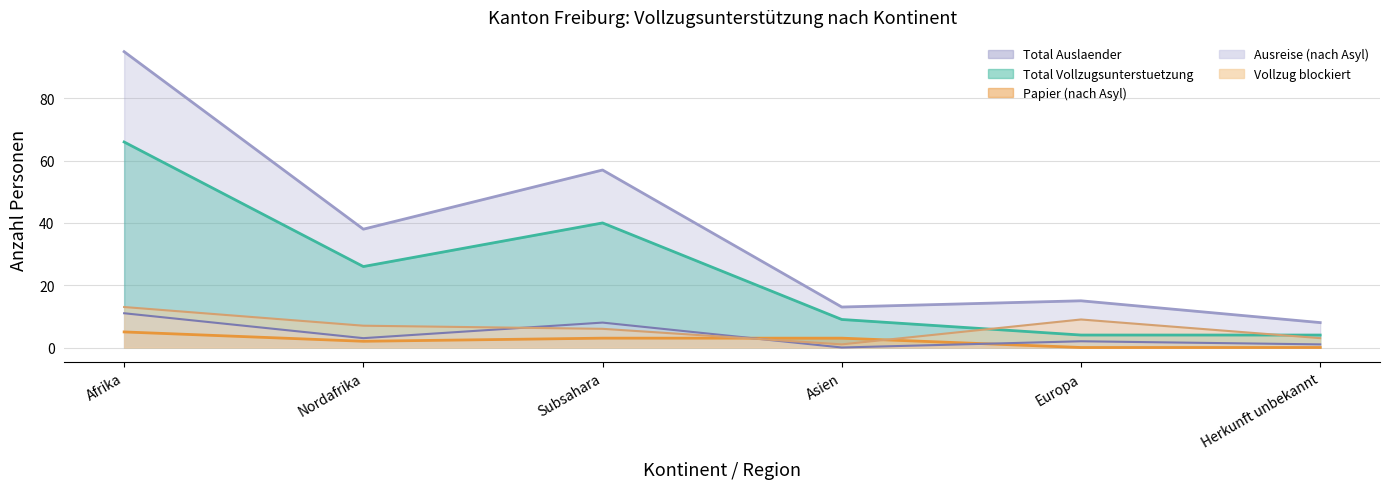

What are all the series names shown in the legend?

Total Auslaender, Total Vollzugsunterstuetzung, Papier (nach Asyl), Ausreise (nach Asyl), Vollzug blockiert